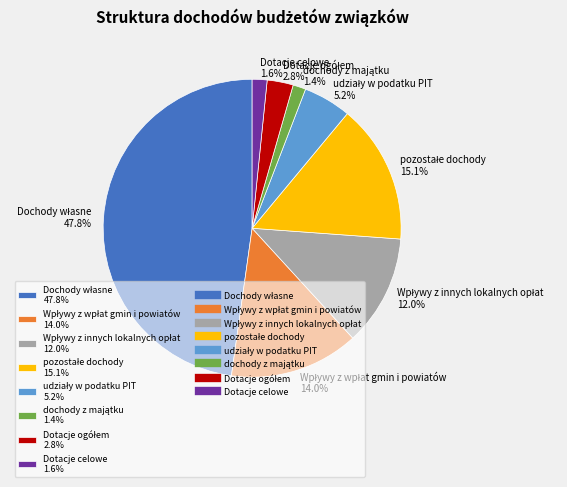

Is there any slice that represents more than half of the pie?

No